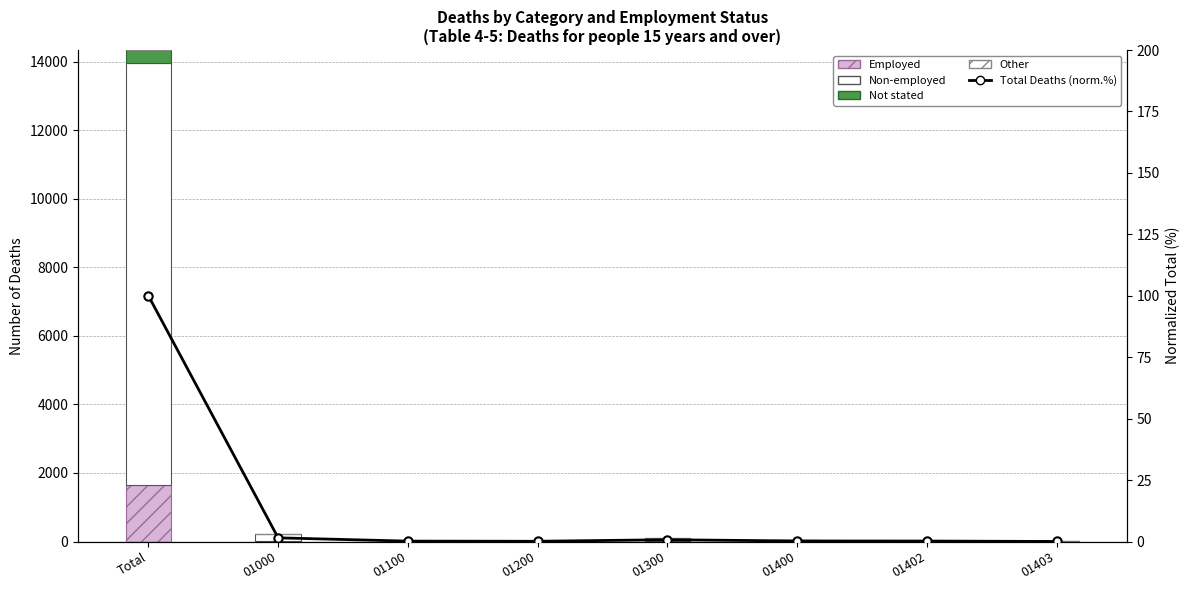

What is the approximate value of Employed at 01000?

16.0